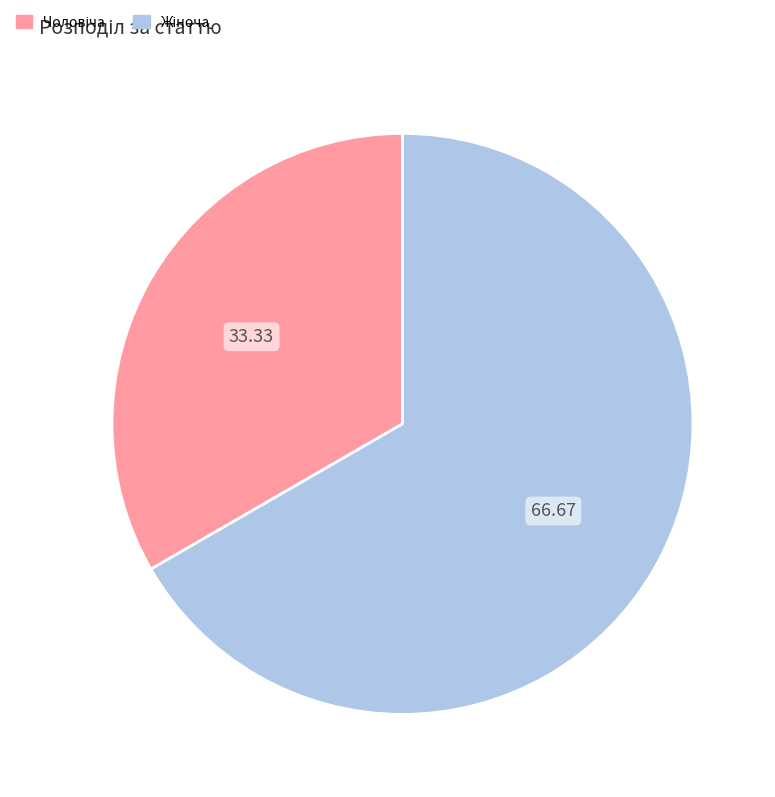

Does any single category account for the majority?

Yes